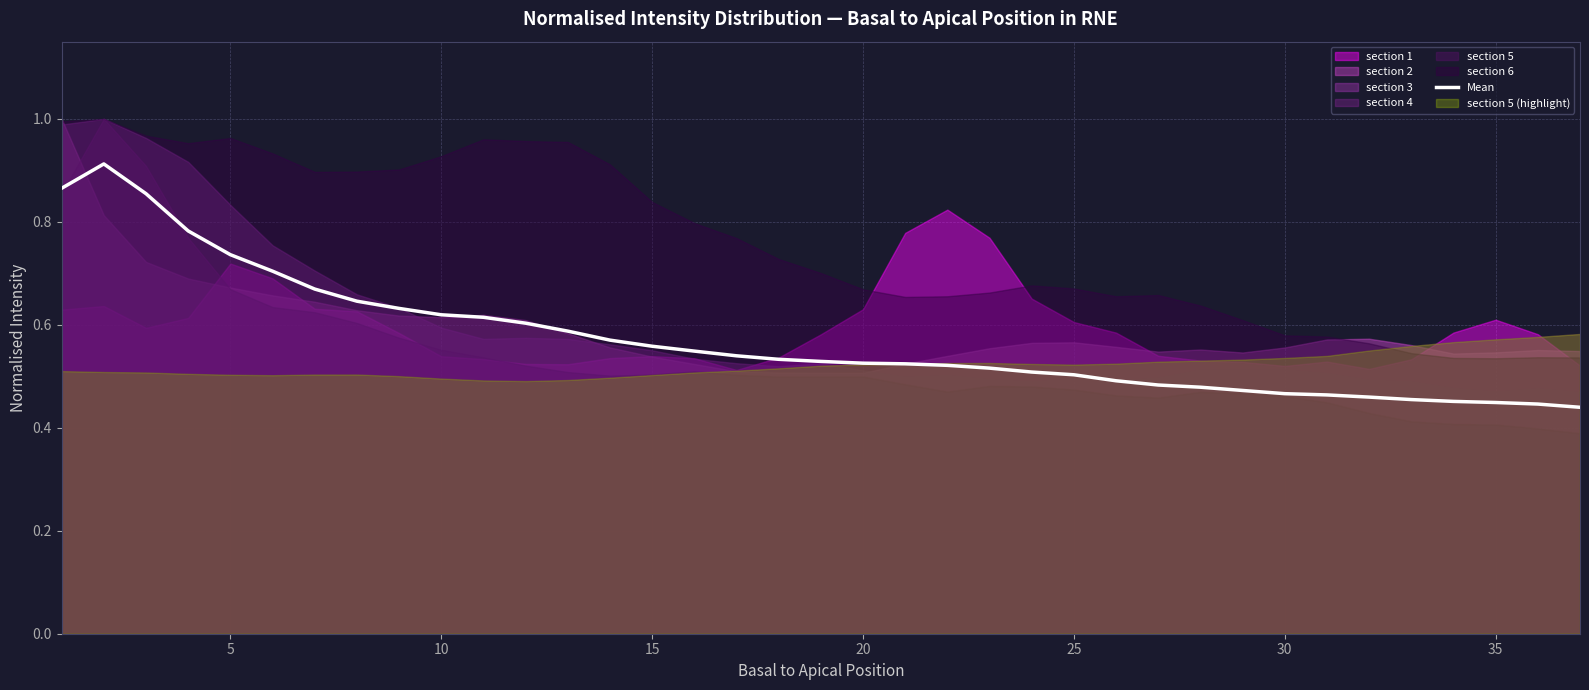

What is the change in value from 35 to 15?

-0.1